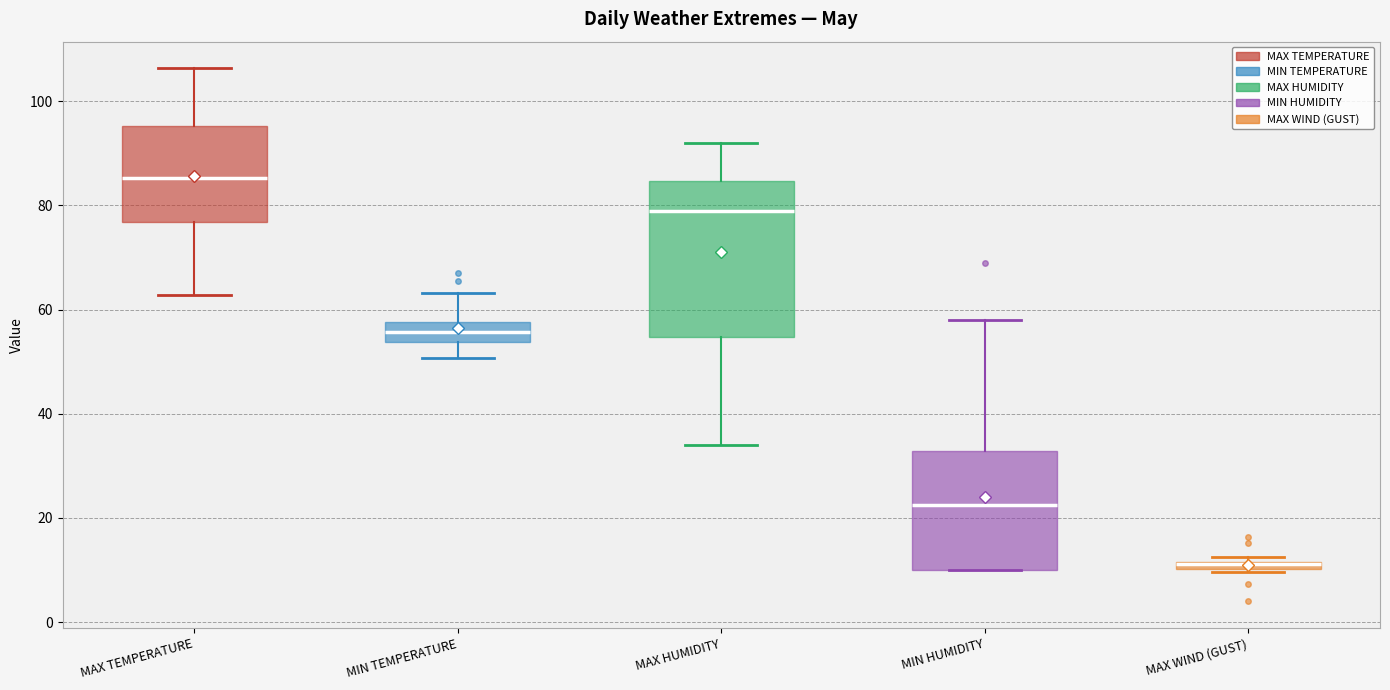

Where does the median line of the box for MAX HUMIDITY sit on the y-axis? The values are not printed on the chart, so give them approximately, as read against the axis.

80